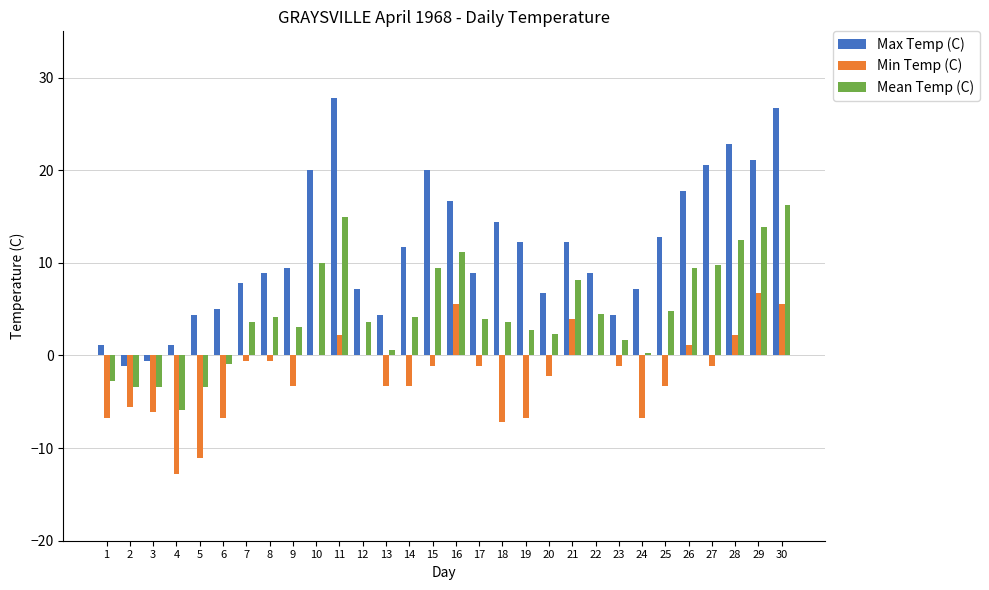

What is the sum of all Max Temp (C) values?

340.5